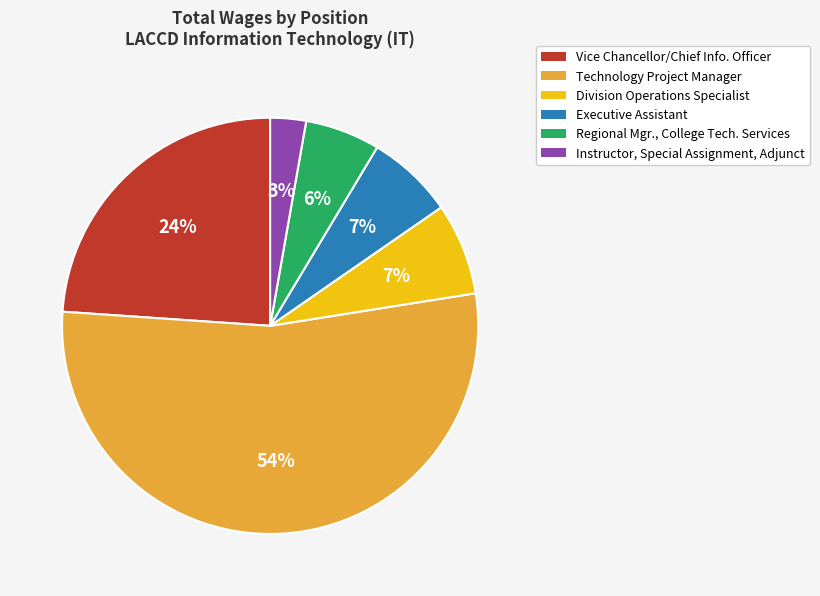

How many segments does this pie chart have?

6